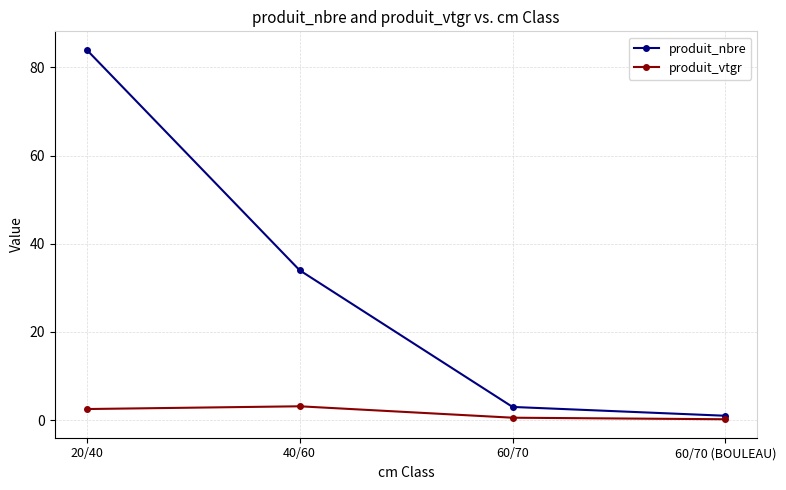

At which category is the sum across all series the highest?

20/40